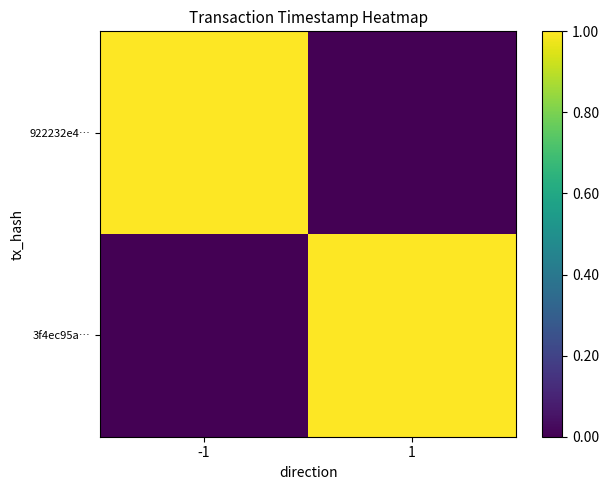

Which has a higher value, -1 or 1?

-1